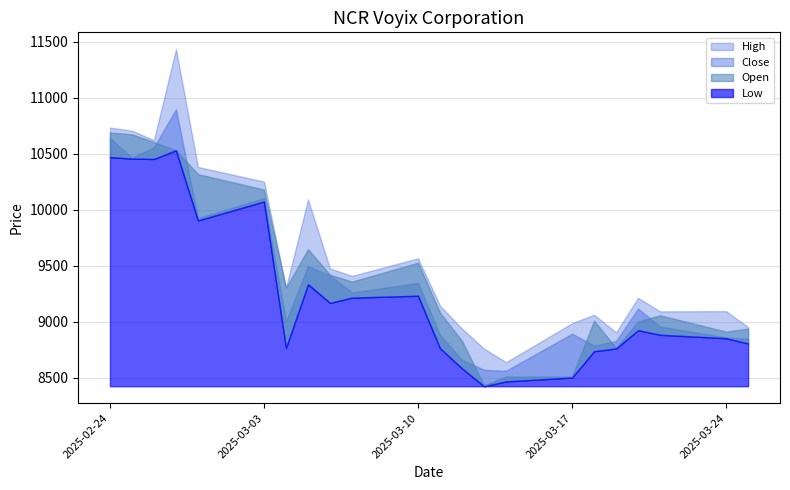

Reading left to right, extract all data points from this chart.

Open: 10690	10673	10604	10531	10317	10180	9303	9647	9419	9357	9526	9080	8827	8430	8508	8508	9008	8764	9002	9056	8910	8937
High: 10733	10706	10622	11434	10381	10251	9303	10091	9475	9408	9565	9141	8936	8758	8637	8985	9061	8903	9212	9091	9093	8951
Low: 10470	10456	10453	10531	9904	10073	8766	9334	9167	9214	9231	8762	8582	8422	8465	8500	8735	8760	8923	8882	8851	8804
Close: 10641	10464	10558	10897	9924	10103	9003	9496	9412	9260	9345	8880	8657	8569	8560	8891	8785	8826	9116	8955	8858	8846